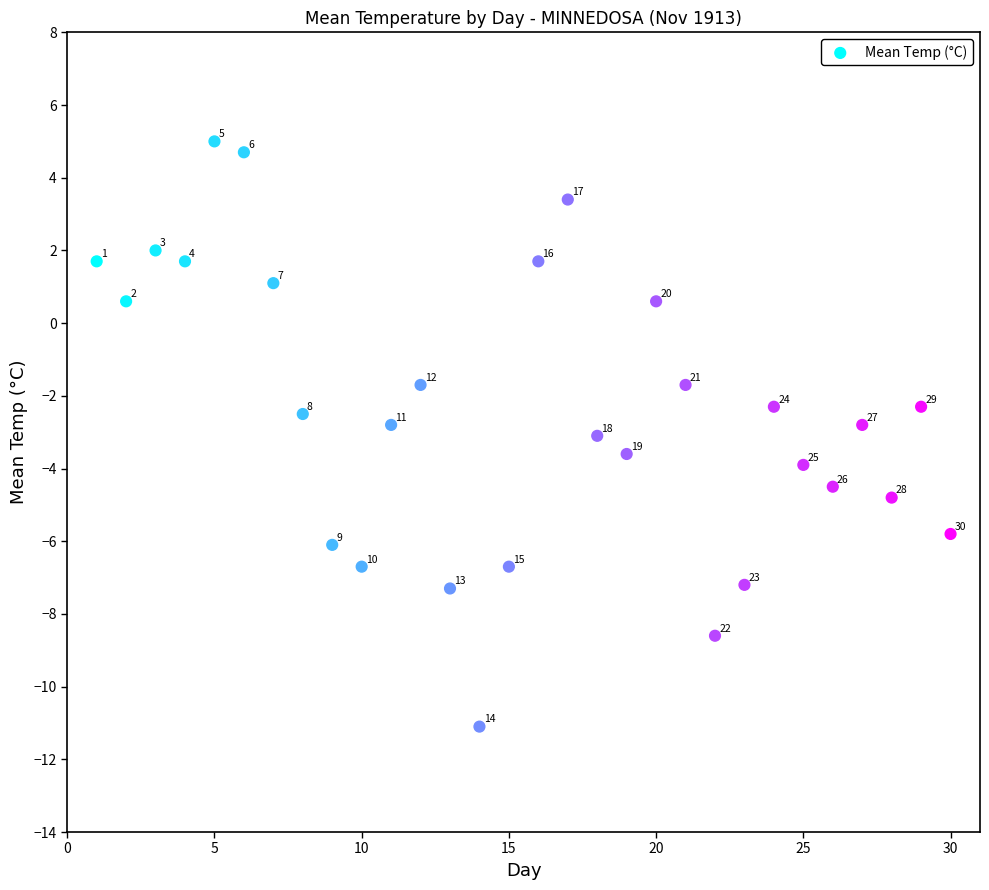

What Y value in the scatter plot is closest to -3?

-3.1